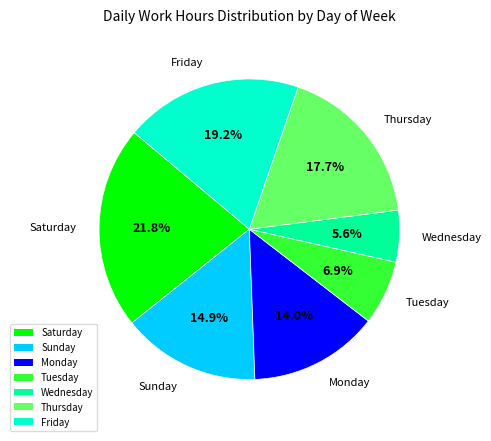

How many segments does this pie chart have?

7